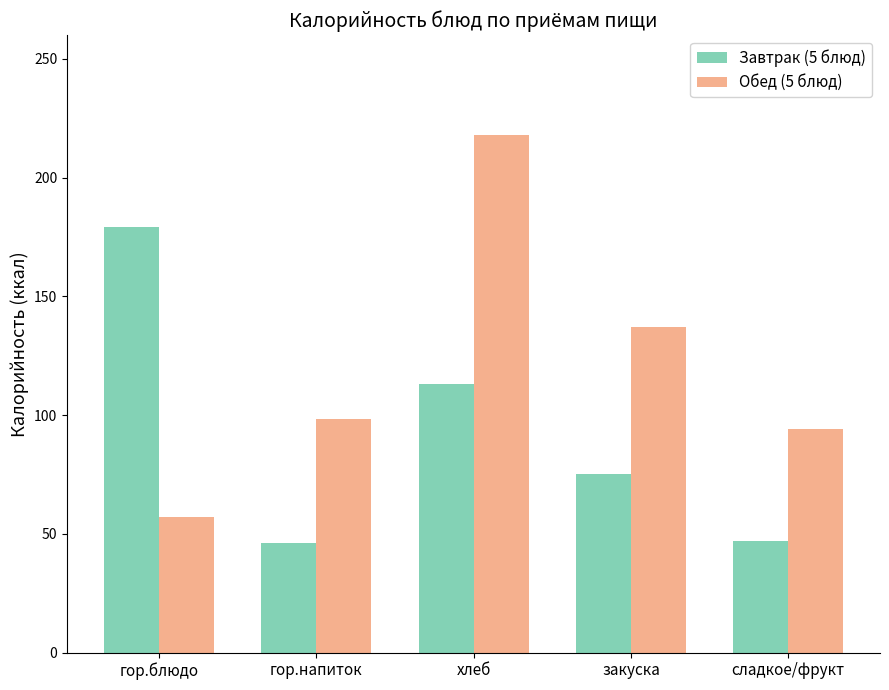

What value does the Обед (5 блюд) series have at гор.блюдо?

56.9